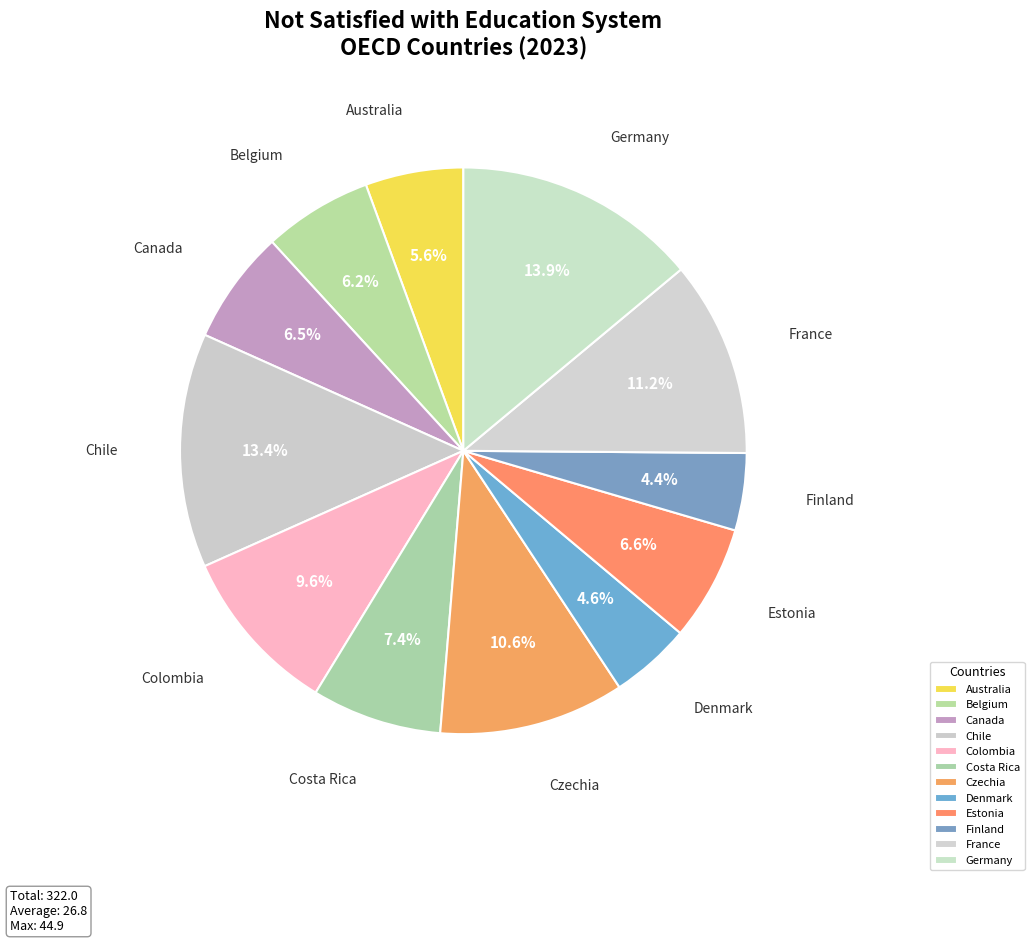

True or false: Czechia accounts for 11% of the total.

True